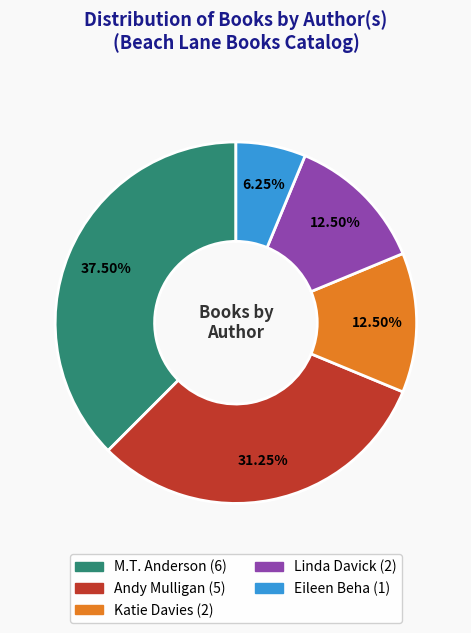

To the nearest percent, what percentage of the pie is Andy Mulligan?

31%